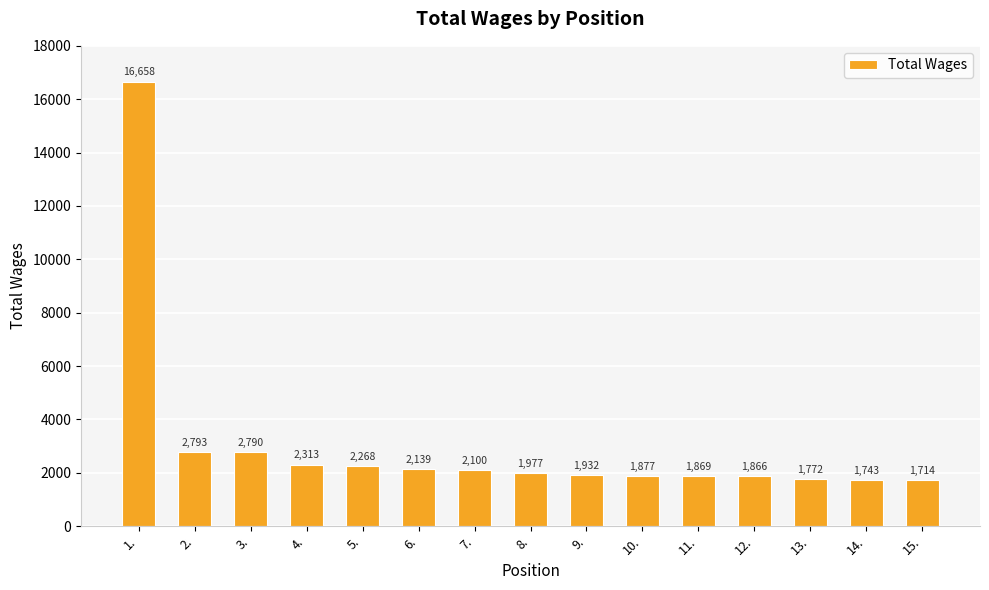

Reading right to left, transcribe all the data shown in this chart.

1714	1743	1772	1866	1869	1877	1932	1977	2100	2139	2268	2313	2790	2793	16658